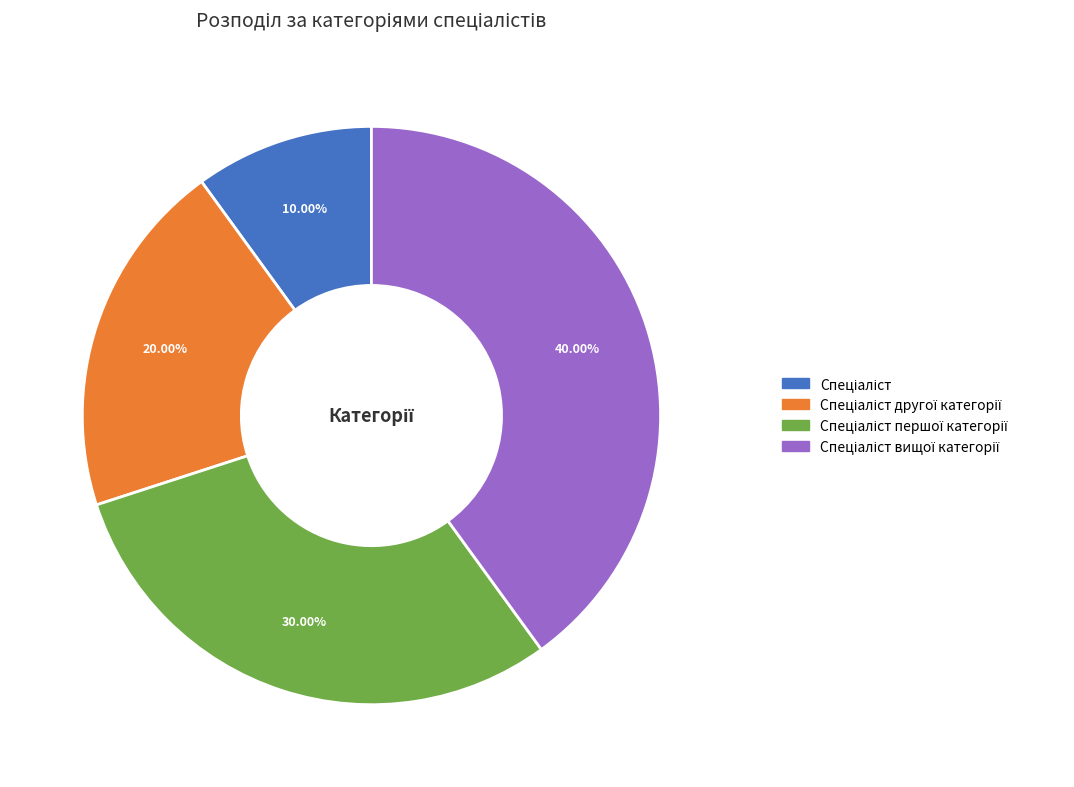

Is there any slice that represents more than half of the pie?

No